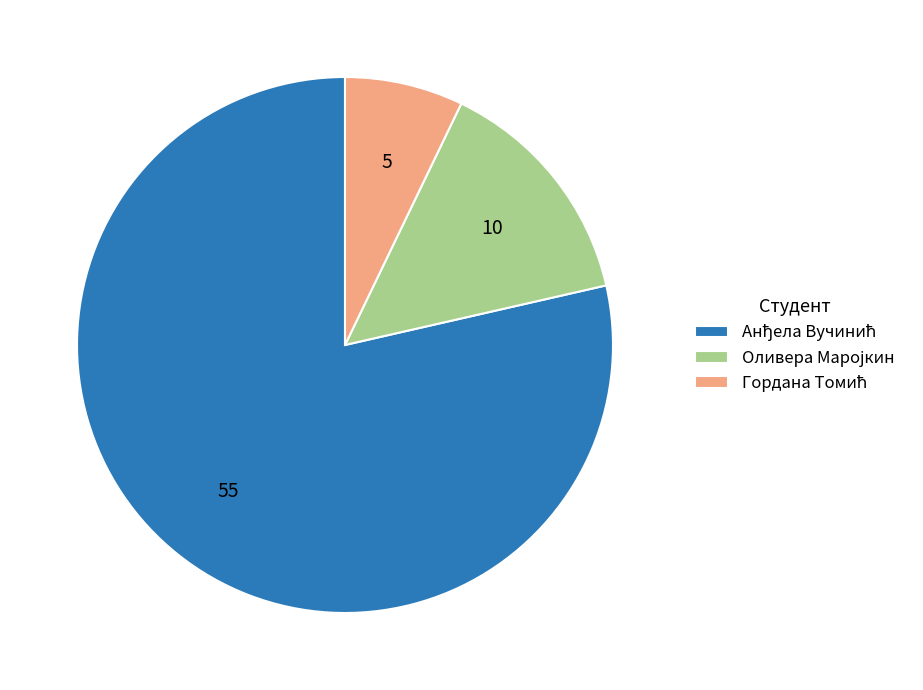

Does any single category account for the majority?

Yes